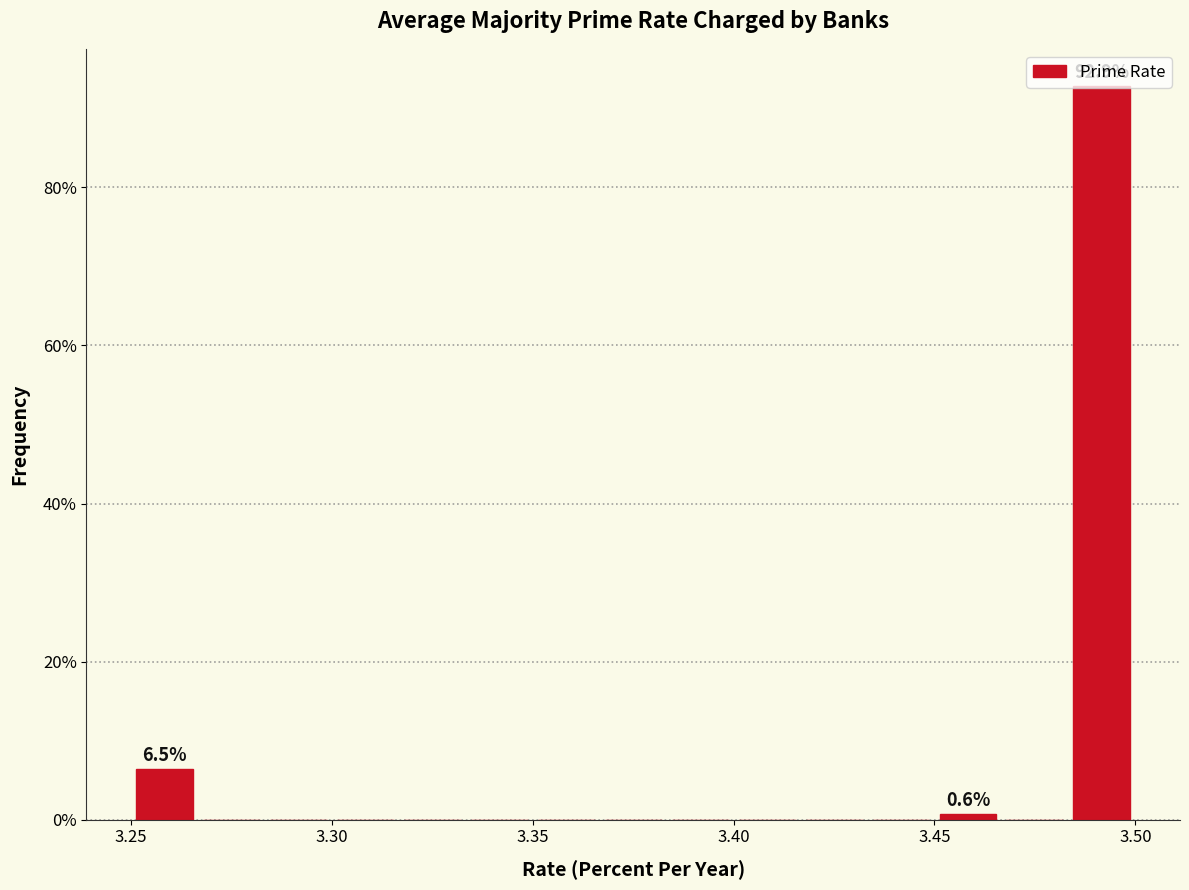

Around what value on the x-axis is the tallest bar? Give the approximate position of its centre, as read against the axis.

3.490